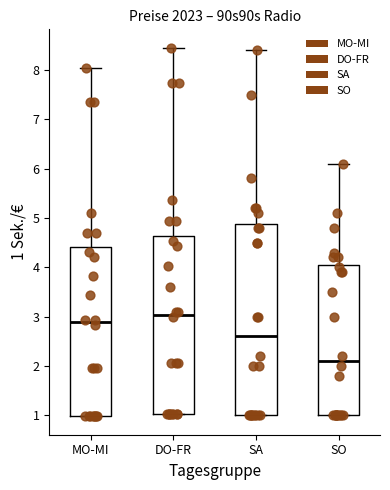

Which box is the tallest, from its lower edge to its upper edge?

SA